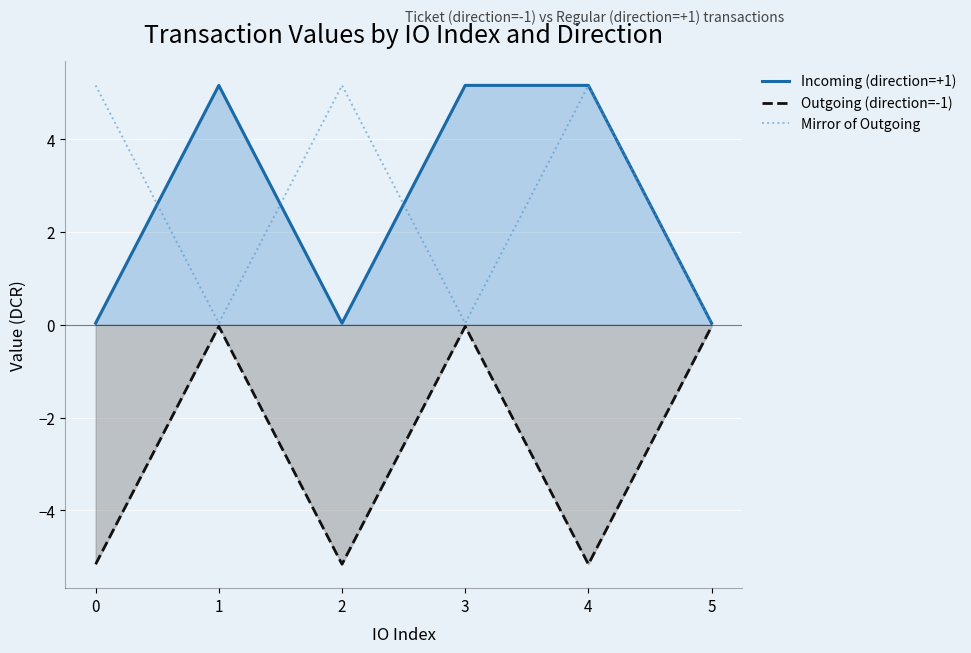

In Mirror of Outgoing, how many points are lower than both neighbors (excluding endpoints)?

2